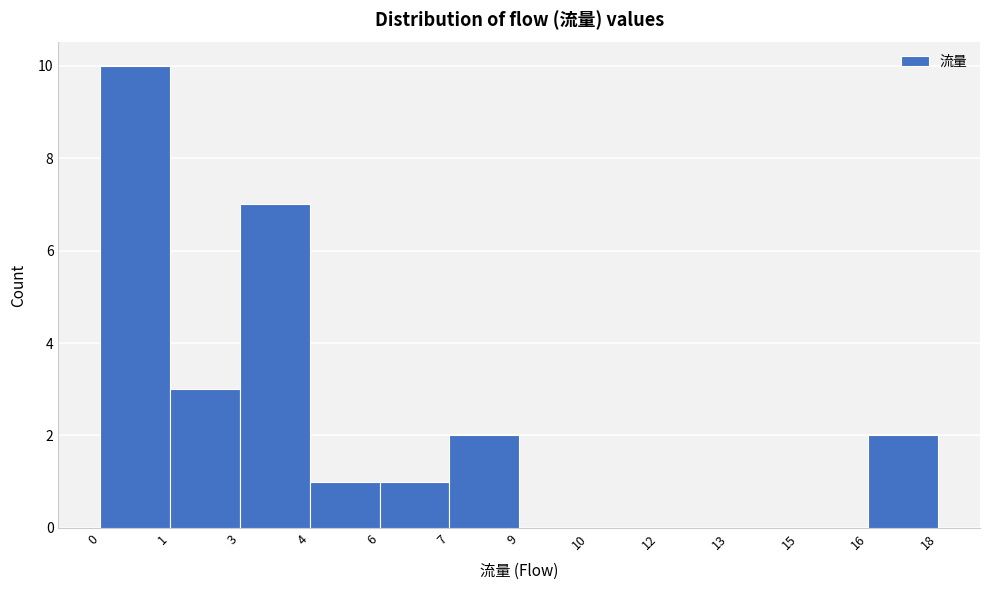

Reading left to right, transcribe all the data shown in this chart.

0=10	1=3	3=7	4=1	6=1	7=2	9=0	10=0	12=0	13=0	15=0	16=2